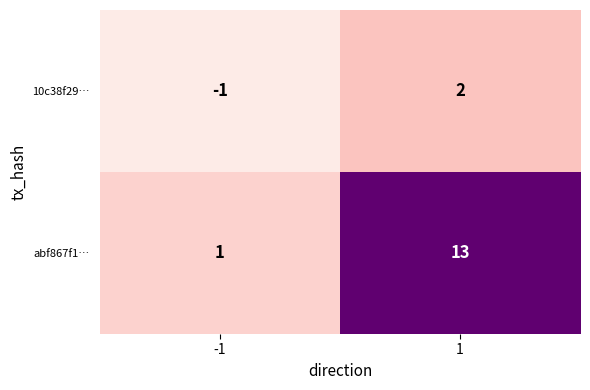

At 1, list the series in order from largest to smallest.

abf867f1…, 10c38f29…